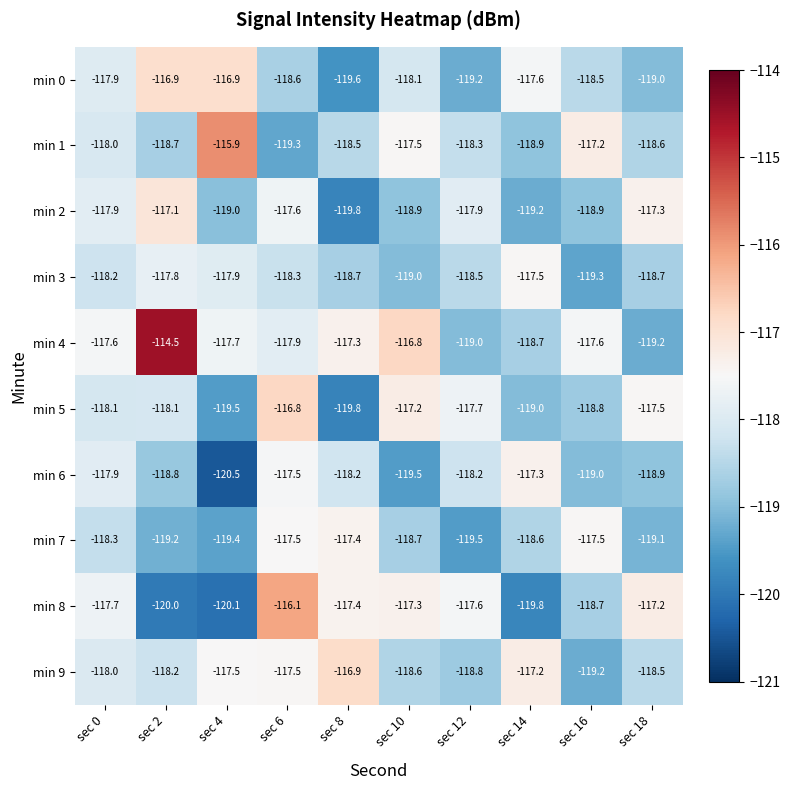

Read the min 1 value at sec 4.

-115.9